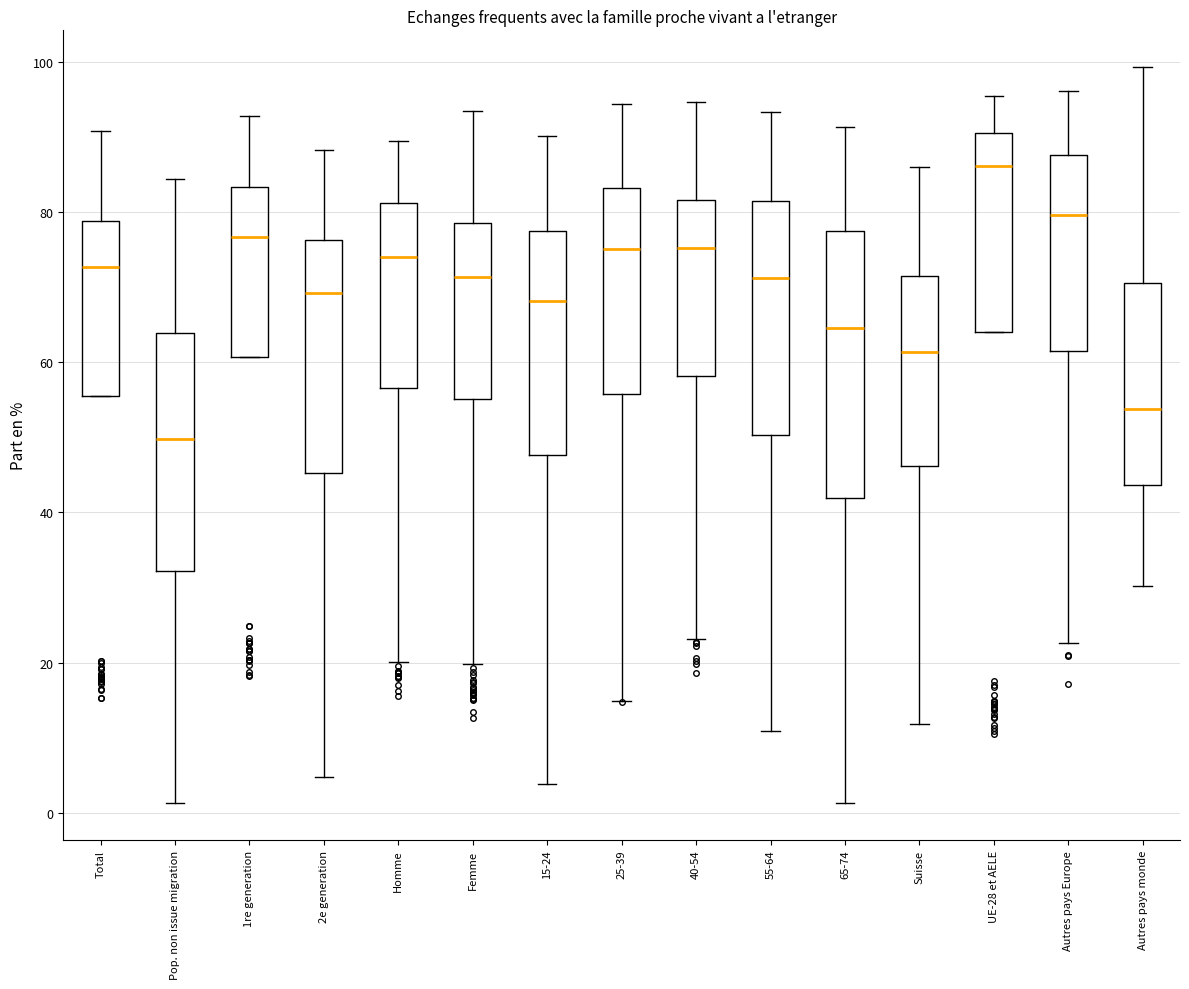

Reading left to right, read every box against the y-axis: the position of its median line, the range the box covers, and the ends of its whiskers. The values are not printed on the chart, so give them approximately, as read against the axis.

Total: median 72, box 56 to 78, whiskers 56 to 90
Pop. non issue migration: median 50, box 32 to 64, whiskers 2 to 84
1re generation: median 76, box 60 to 84, whiskers 60 to 92
2e generation: median 70, box 46 to 76, whiskers 4 to 88
Homme: median 74, box 56 to 82, whiskers 20 to 90
Femme: median 72, box 56 to 78, whiskers 20 to 94
15-24: median 68, box 48 to 78, whiskers 4 to 90
25-39: median 76, box 56 to 84, whiskers 14 to 94
40-54: median 76, box 58 to 82, whiskers 24 to 94
55-64: median 72, box 50 to 82, whiskers 10 to 94
65-74: median 64, box 42 to 78, whiskers 2 to 92
Suisse: median 62, box 46 to 72, whiskers 12 to 86
UE-28 et AELE: median 86, box 64 to 90, whiskers 64 to 96
Autres pays Europe: median 80, box 62 to 88, whiskers 22 to 96
Autres pays monde: median 54, box 44 to 70, whiskers 30 to 100